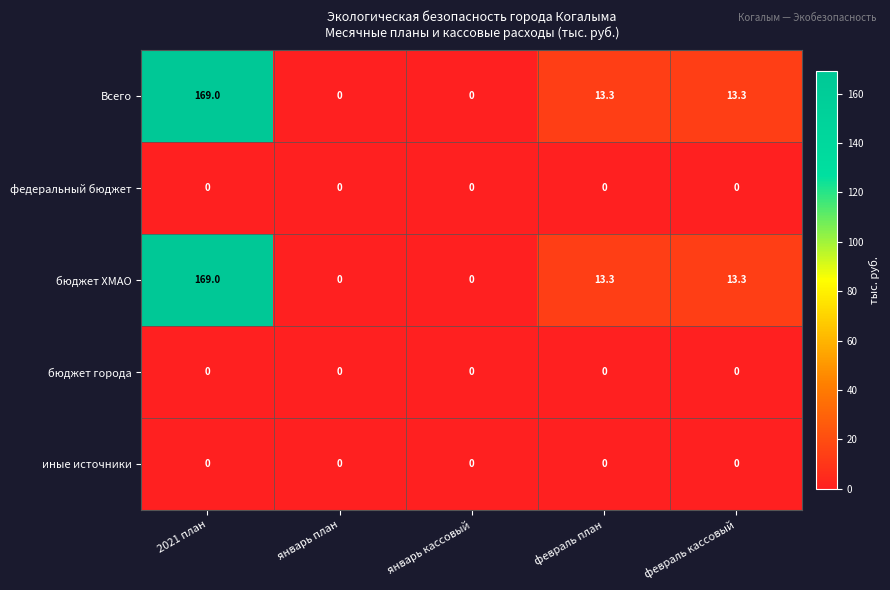

What is the average value of the бюджет ХМАО series?

39.1